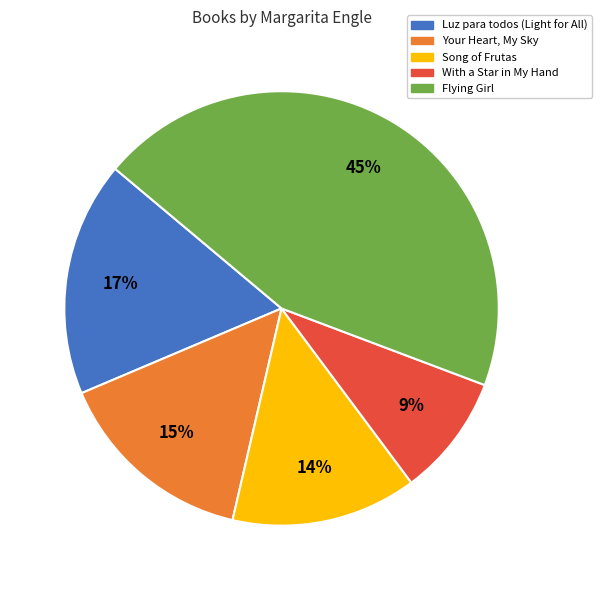

True or false: Song of Frutas accounts for 25% of the total.

False